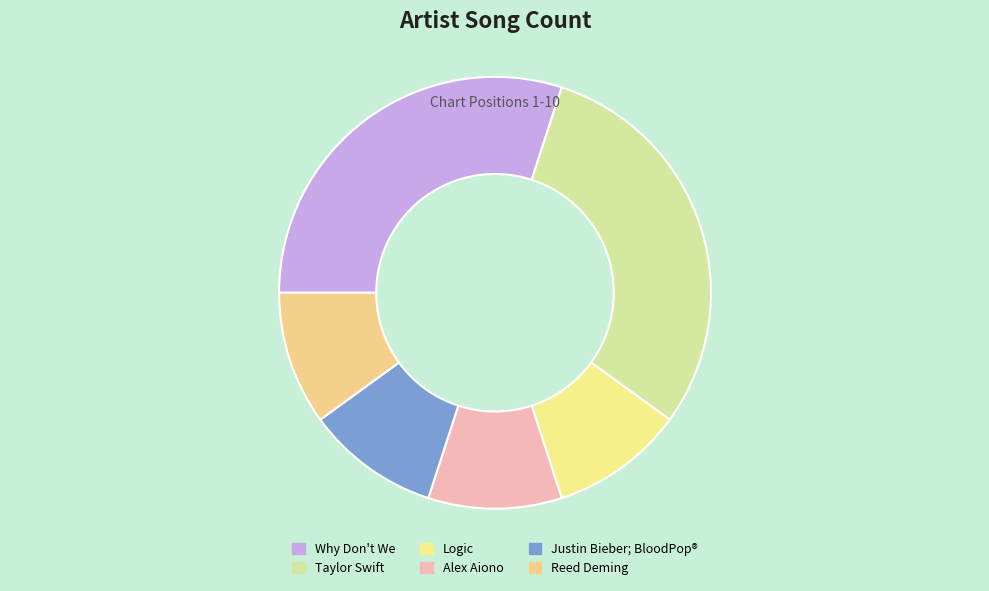

True or false: Why Don't We accounts for 30% of the total.

True